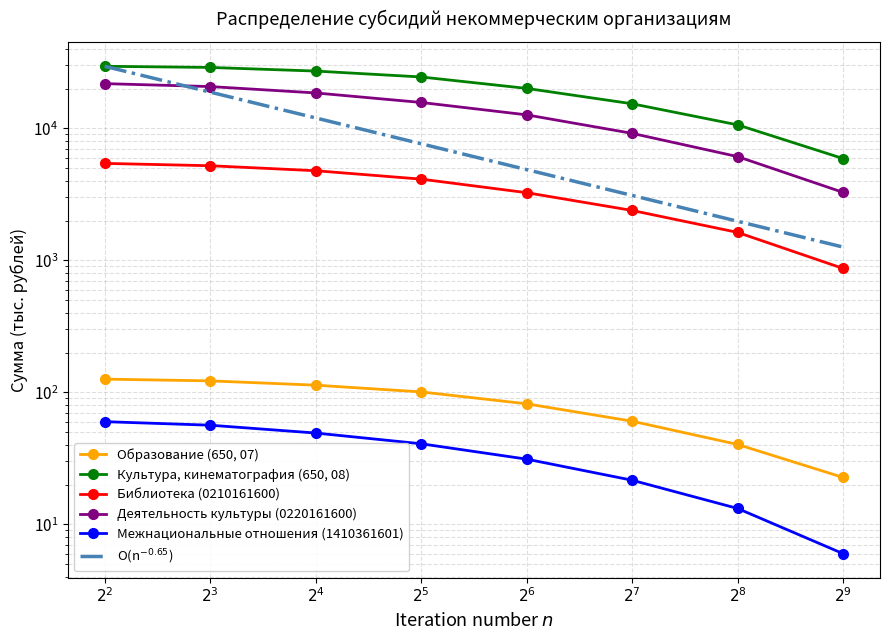

Which category has the lowest value in the Библиотека (0210161600) series?

$2^{9}$